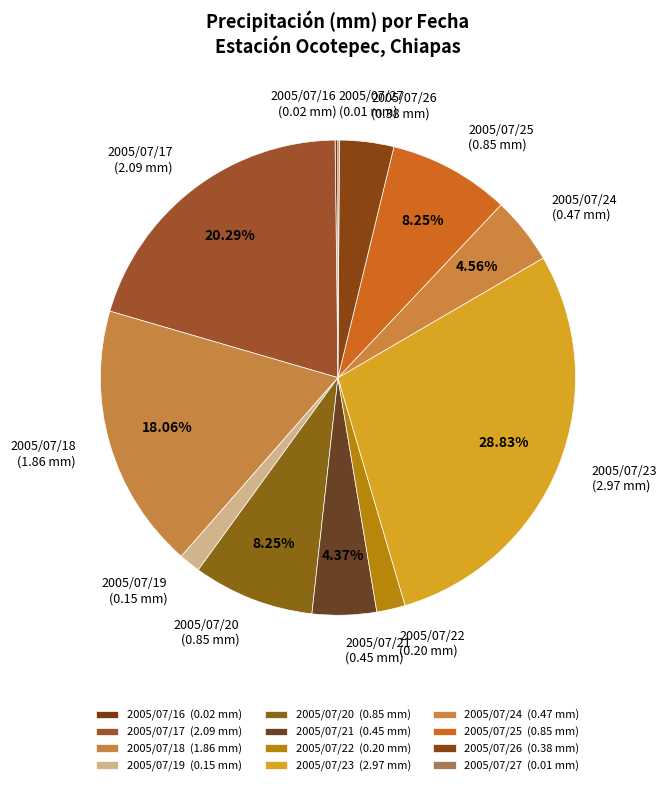

What percentage is the 2005/07/20 slice, to the nearest percent?

8%